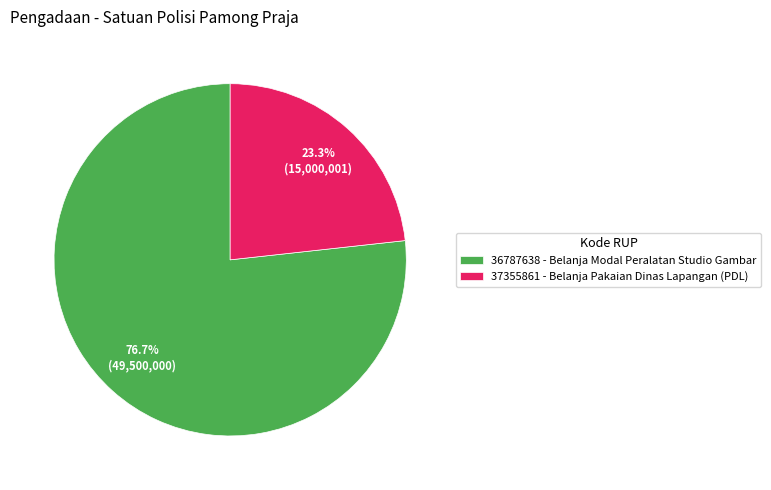

Does 37355861 account for over 50% of the chart?

No